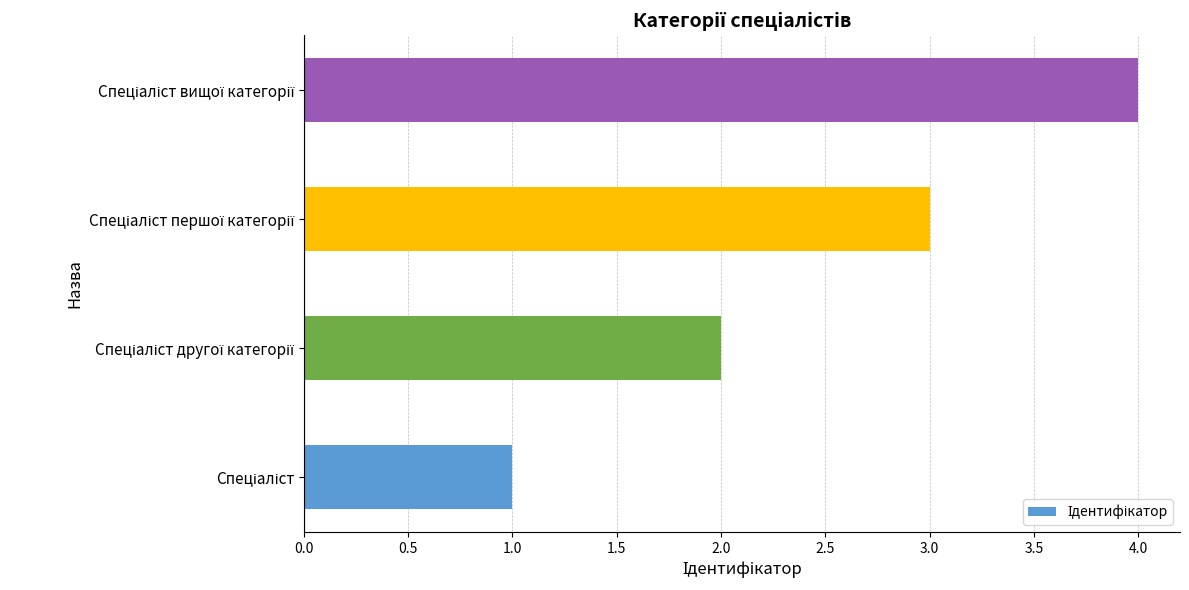

How many values are below 3?

2